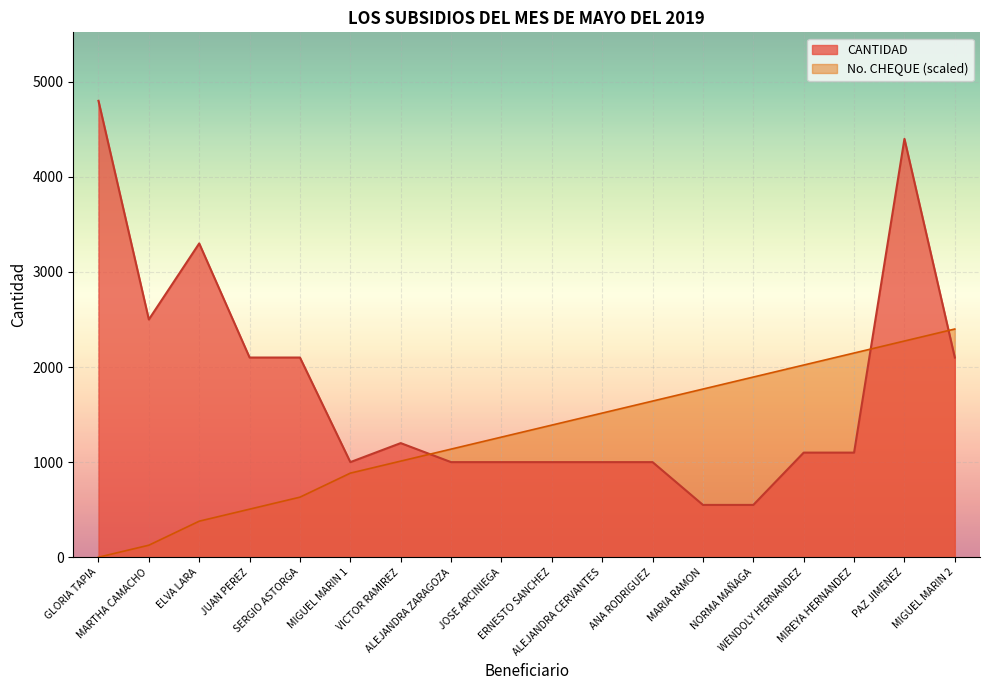

The CANTIDAD series shows 1000.0 at MIGUEL MARIN 1. True or false?

True